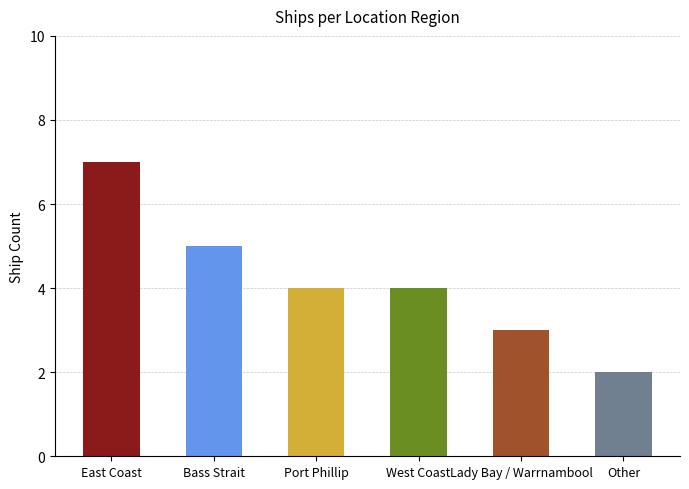

What is the ratio of the value at East Coast to the value at Lady Bay / Warrnambool?

2.3